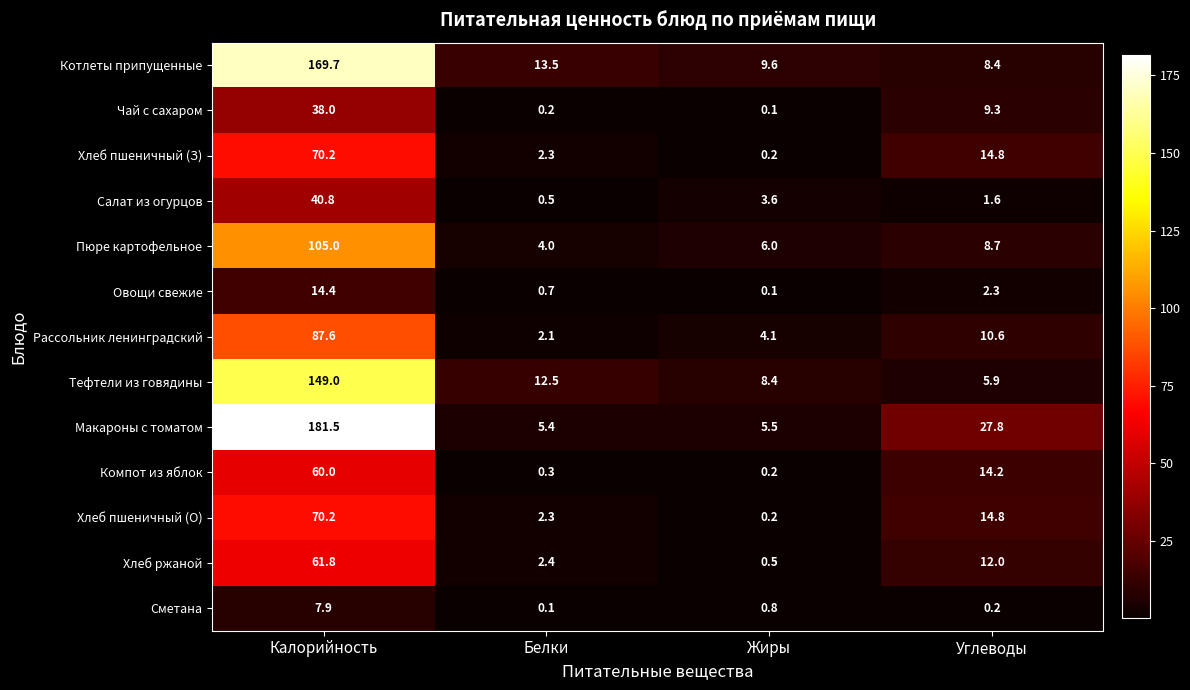

List the labels in order of Сметана value, smallest first.

Белки, Углеводы, Жиры, Калорийность